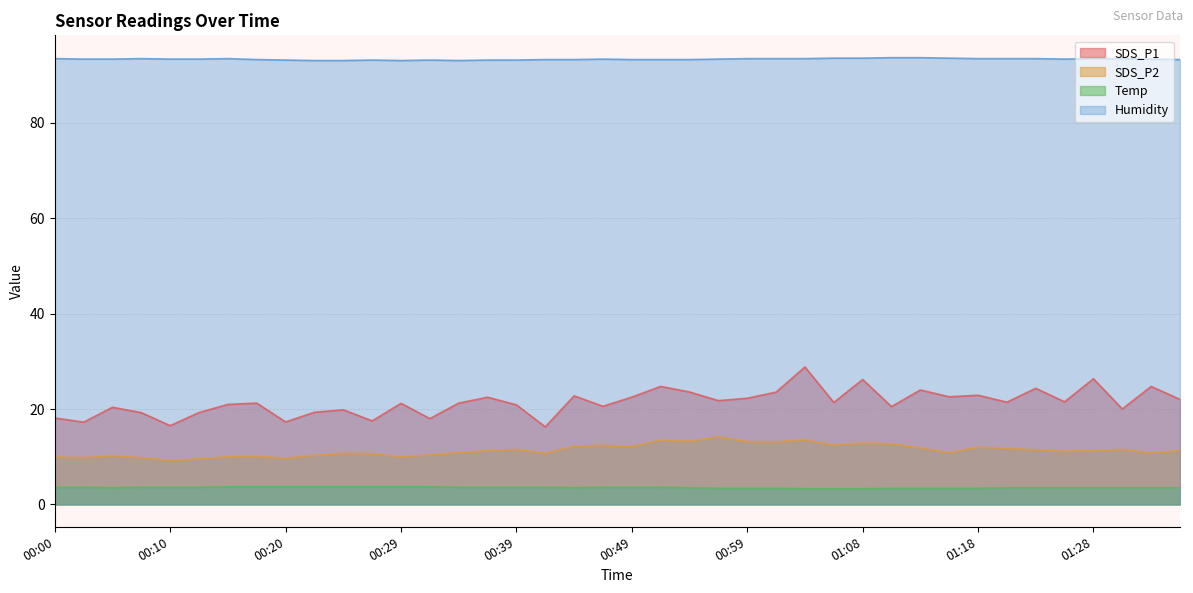

Is it true that Humidity equals 134.0 at 00:22?

False